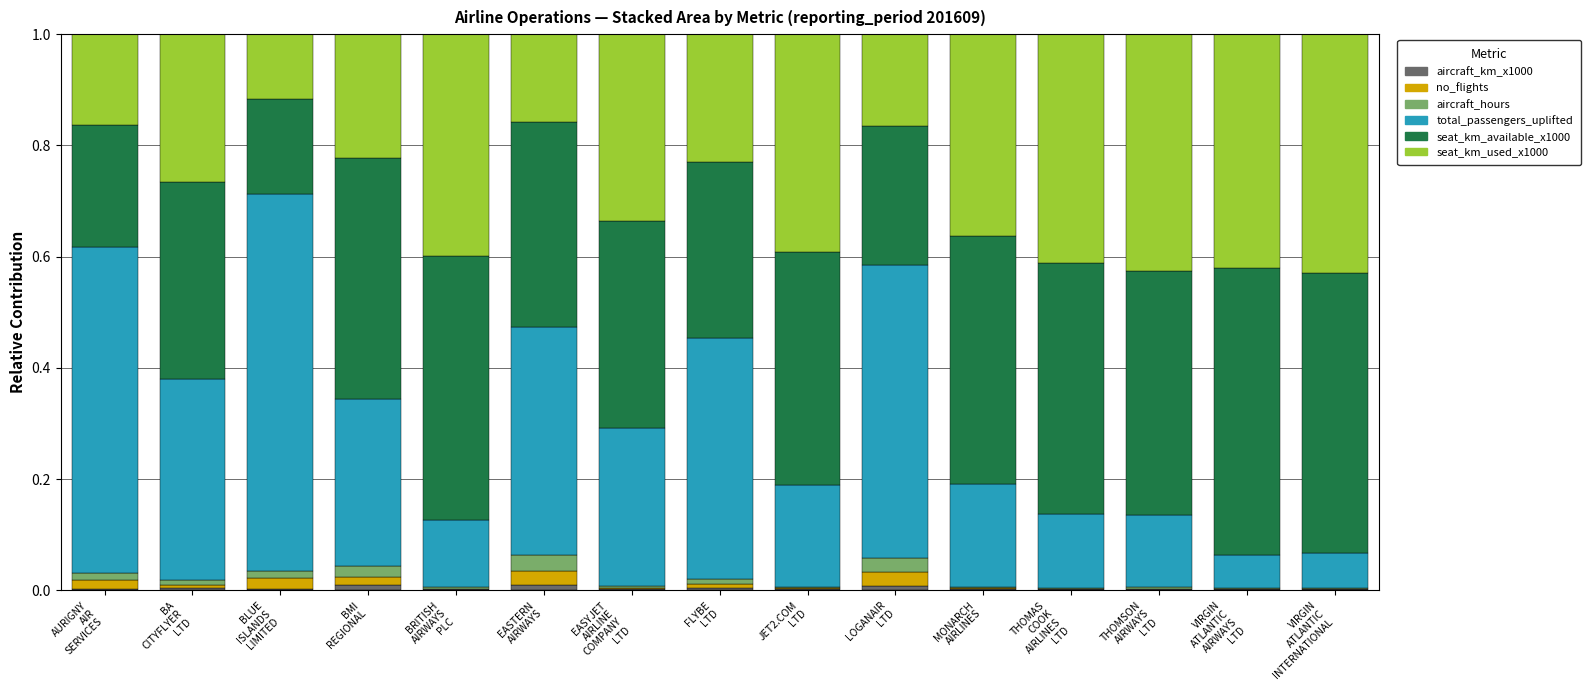

How many categories are shown in the chart?

15